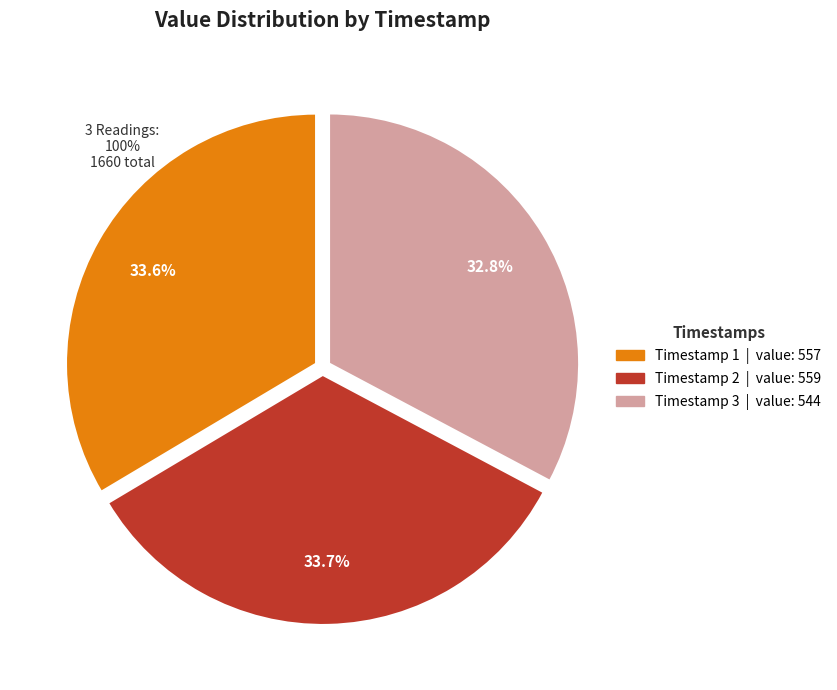

Is there any slice that represents more than half of the pie?

No